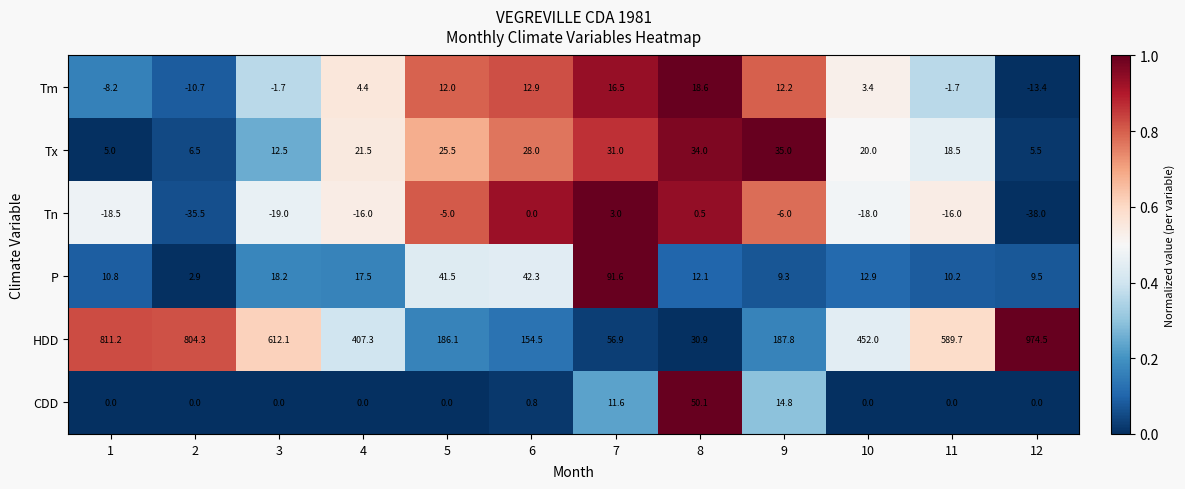

The value of HDD at 11 is 121.6. True or false?

False